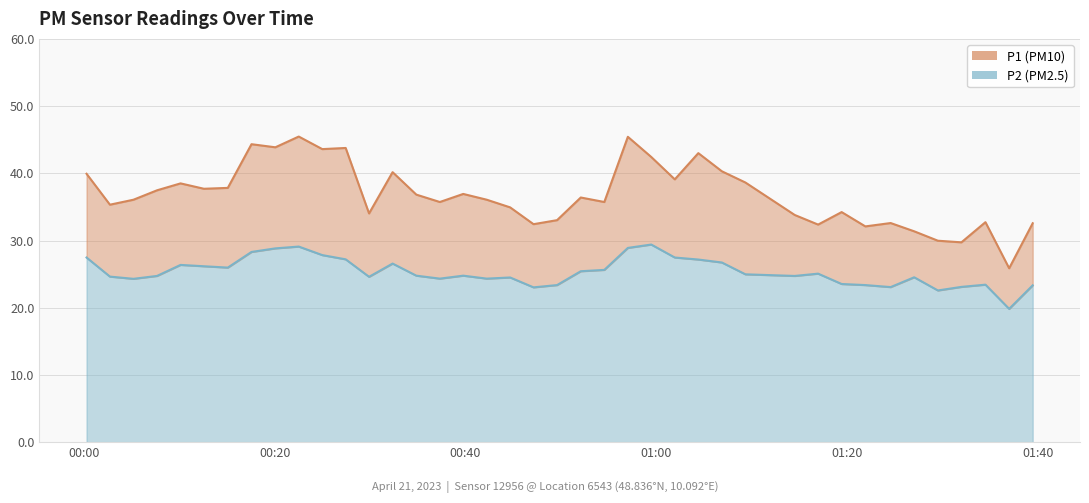

List the series in order of their overall mean, highest first.

P1, P2